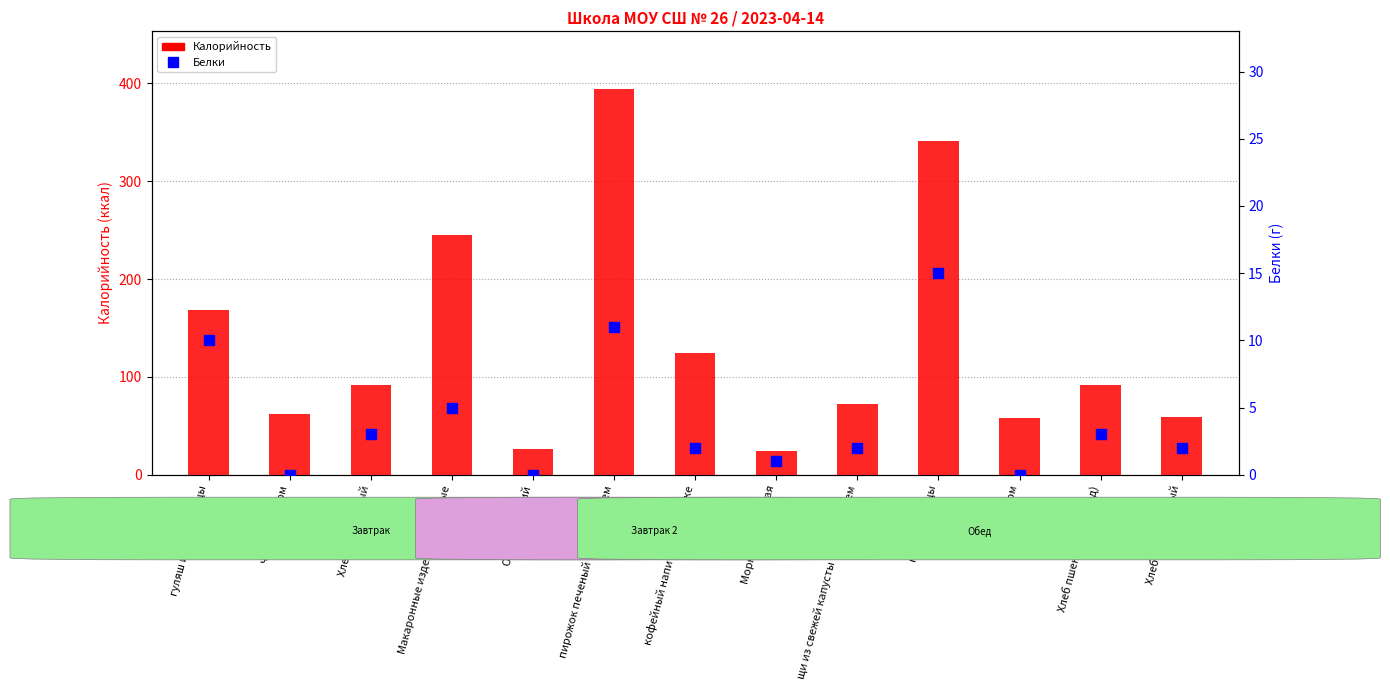

Is the value of Белки at Огурец свежий greater than the value of Калорийность at щи из свежей капусты с картофелем?

No